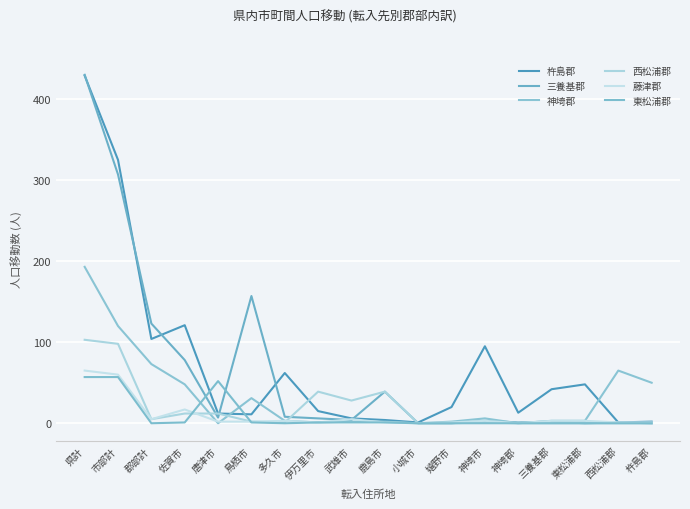

Reading left to right, list all the values displayed in this chart.

杵島郡: 429	325	104	121	12	11	62	15	6	4	1	20	95	13	42	48	1	2
三養基郡: 430	307	123	78	7	157	8	6	4	39	0	0	3	1	2	0	1	0
神埼郡: 193	120	73	48	0	31	3	1	2	2	0	2	6	0	3	3	65	50
西松浦郡: 103	98	5	12	12	2	1	39	28	39	0	0	1	0	0	0	0	0
藤津郡: 65	60	5	17	2	2	3	1	5	1	0	1	3	0	3	3	1	1
東松浦郡: 57	57	0	1	52	1	0	1	1	1	0	0	0	0	0	0	0	0